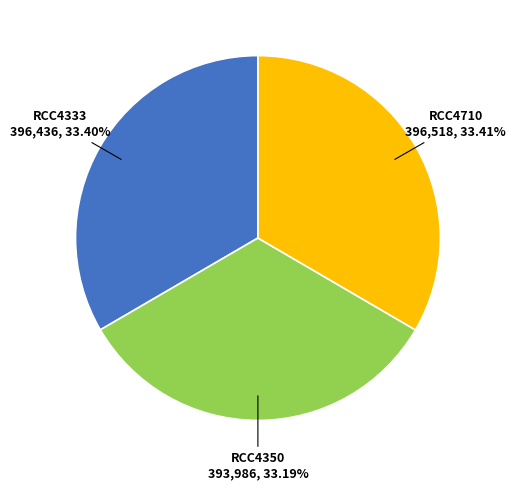

How many slices are in this pie chart?

3